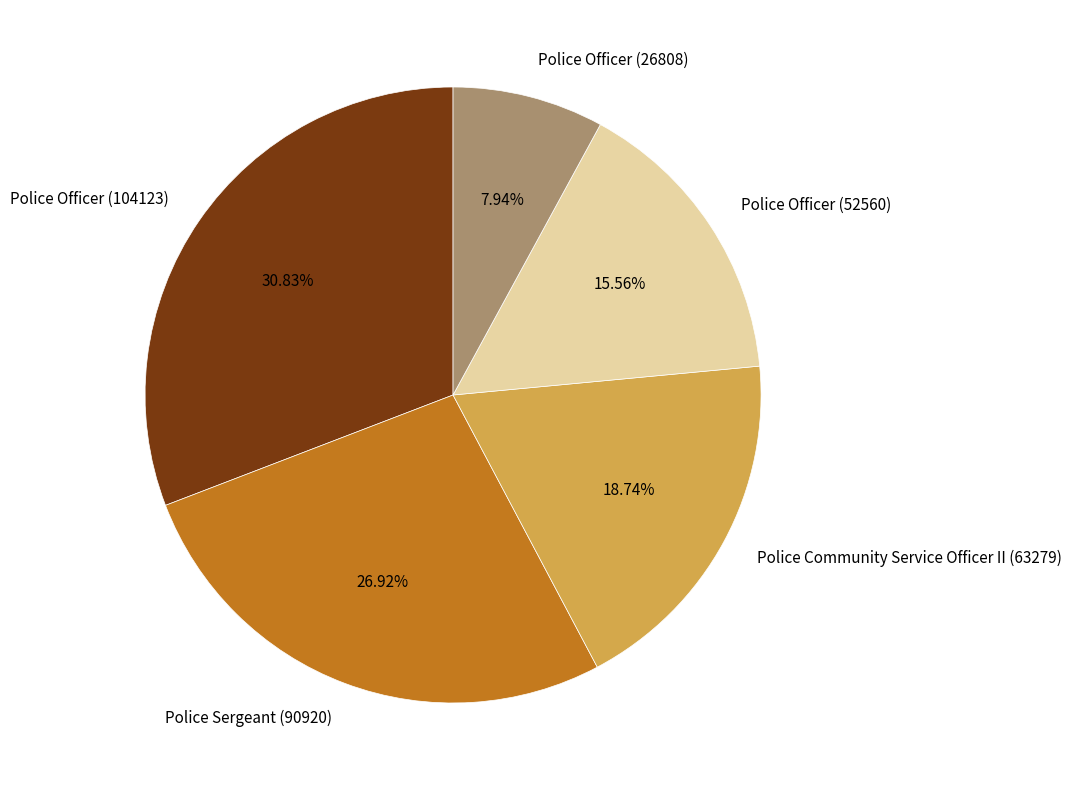

Rank the categories by value from highest to lowest.

Police Officer (104123), Police Sergeant (90920), Police Community Service Officer II (63279), Police Officer (52560), Police Officer (26808)